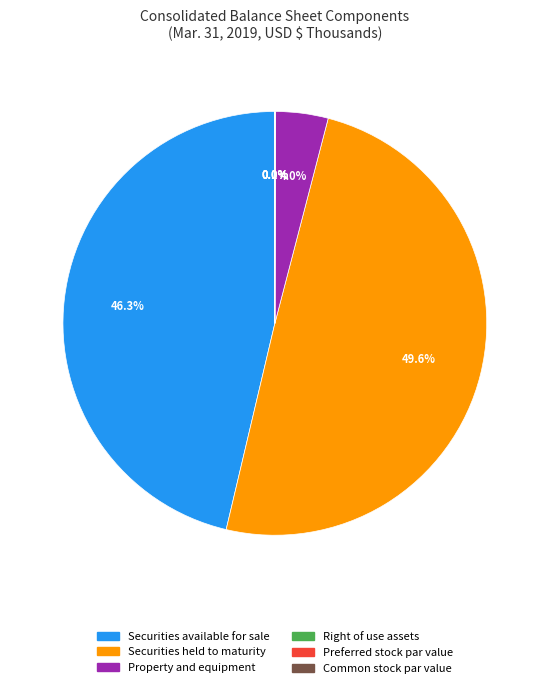

Which slice is the largest?

Securities held to maturity